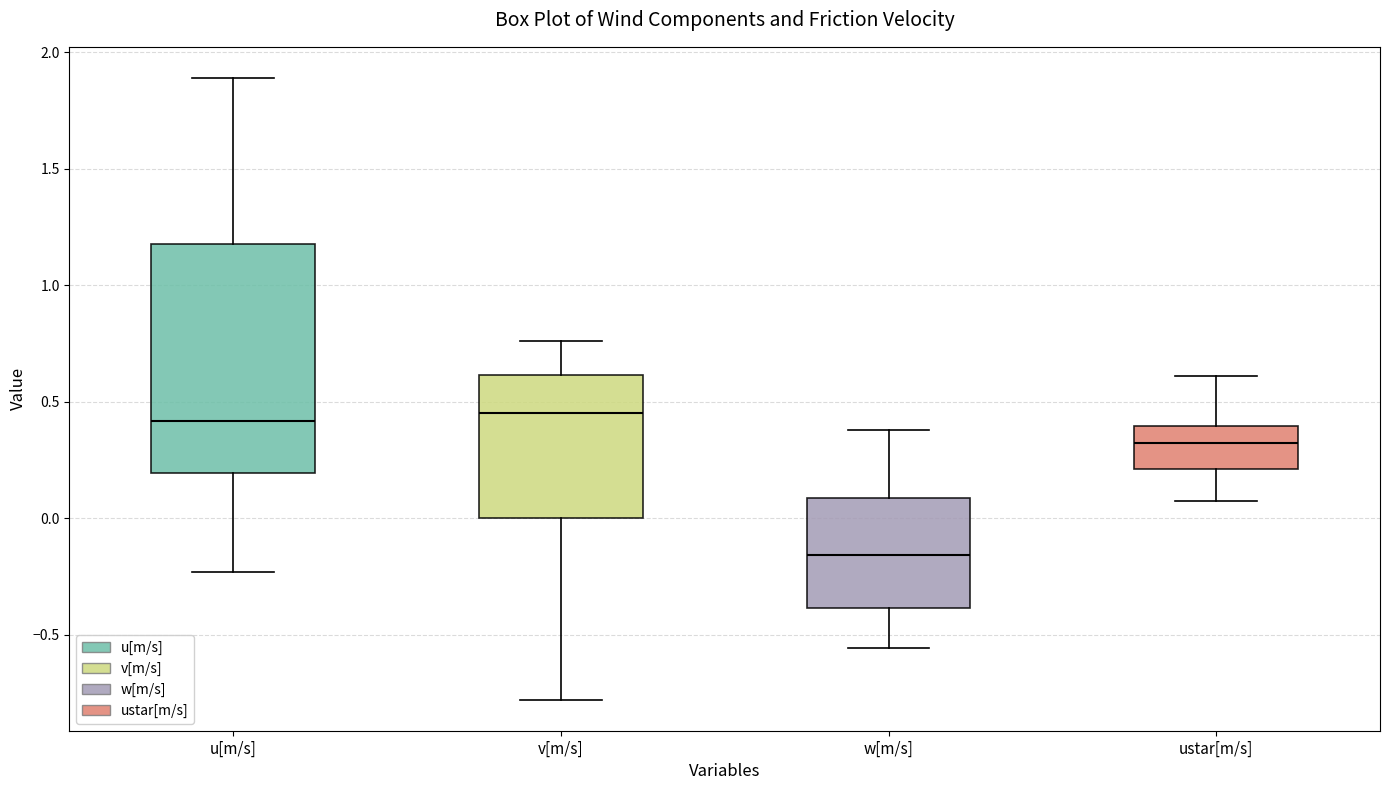

Where does the upper whisker of the box for w[m/s] end on the y-axis? The values are not printed on the chart, so give them approximately, as read against the axis.

0.40